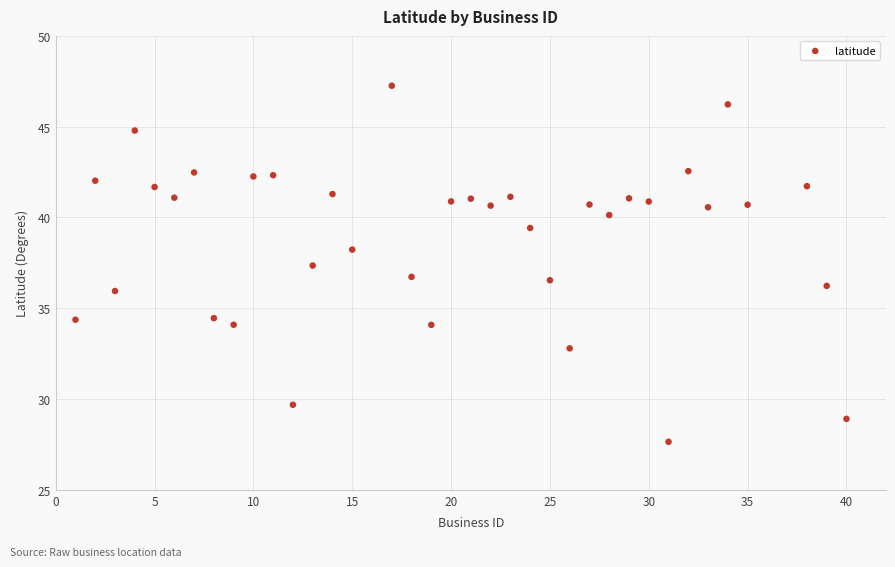

What is the range of X values (max minus min)?

39.0